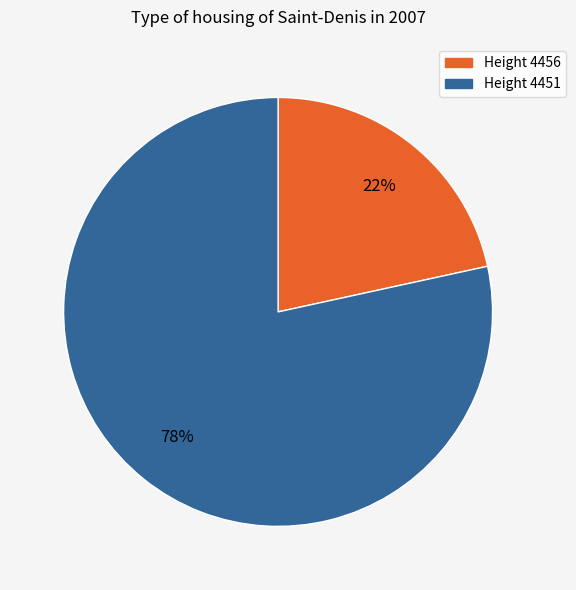

To the nearest percent, what is the average slice percentage?

50%